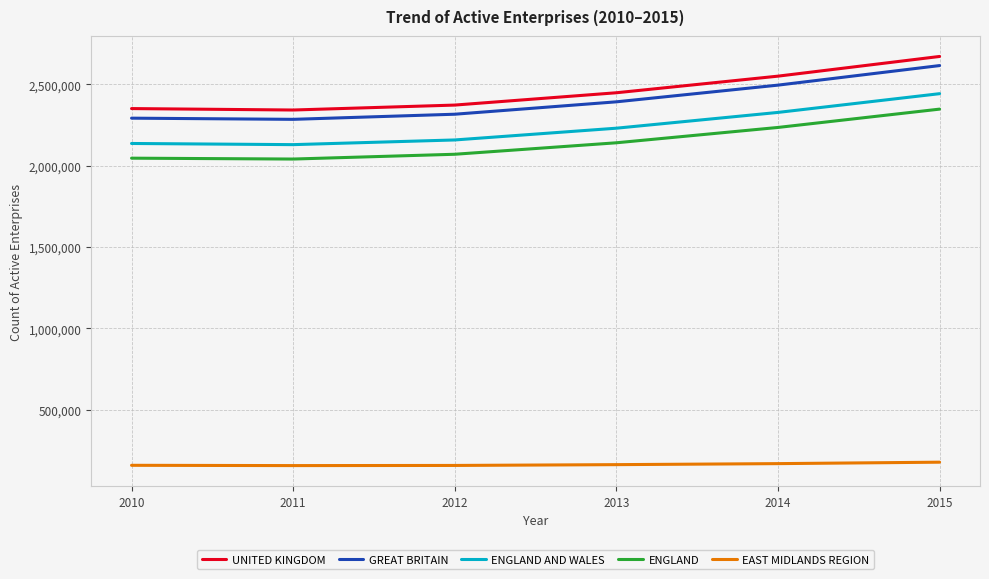

Which series changed the most between 2010 and 2014?

GREAT BRITAIN